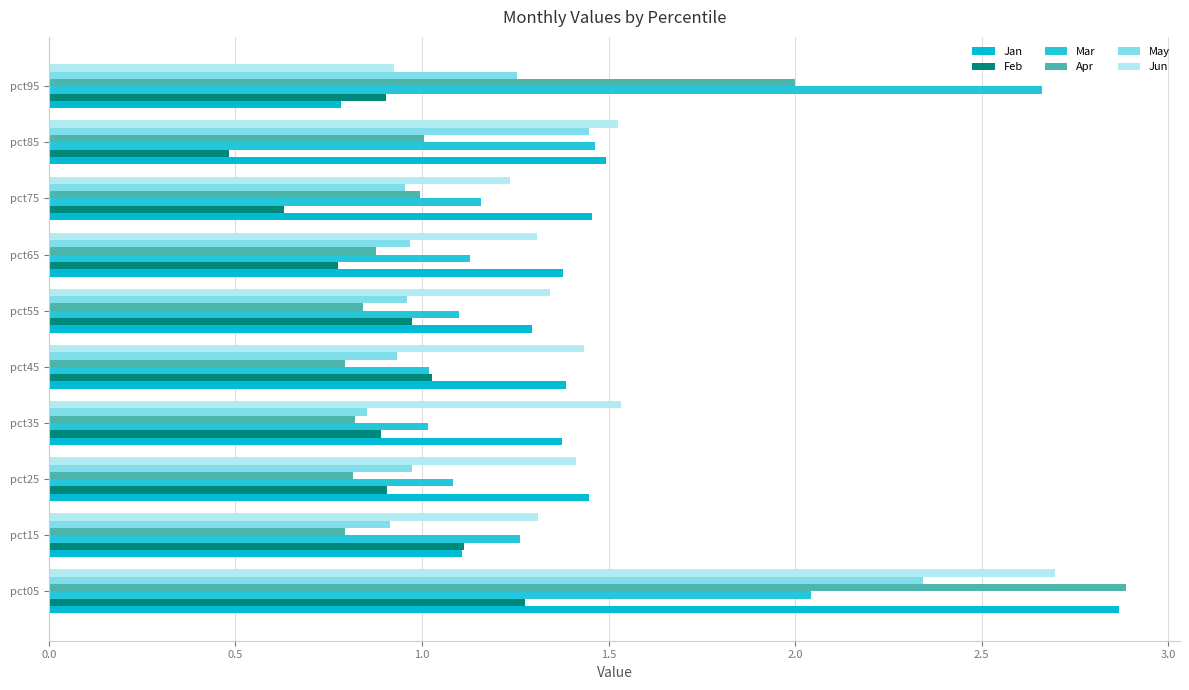

Count the number of categories in the chart.

10